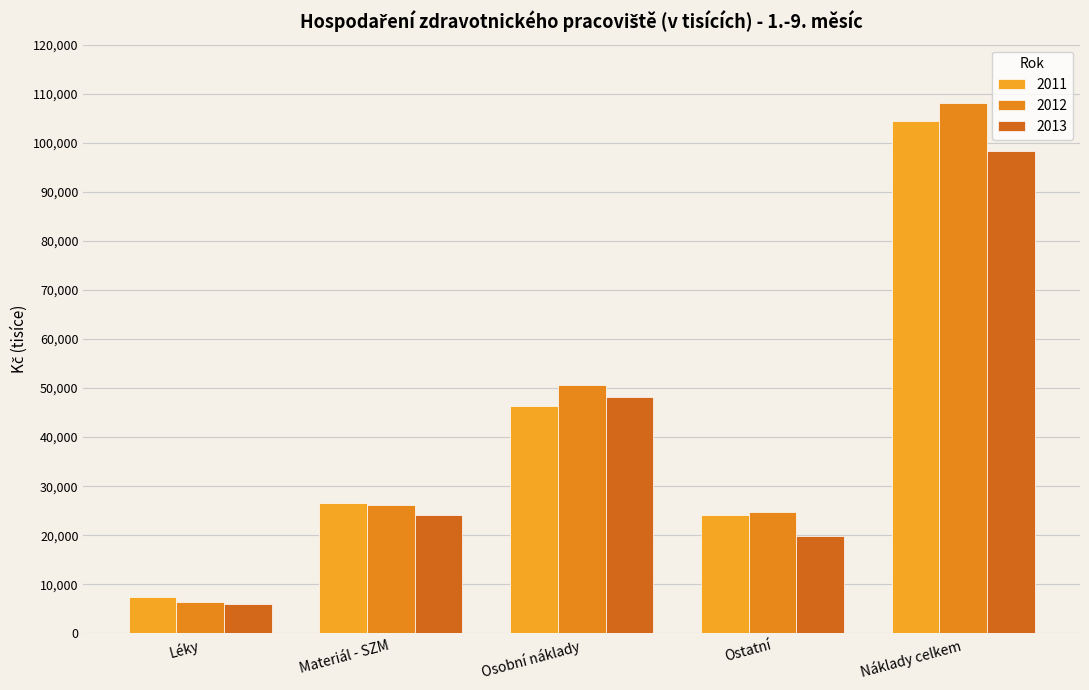

How many series are shown in this chart?

3